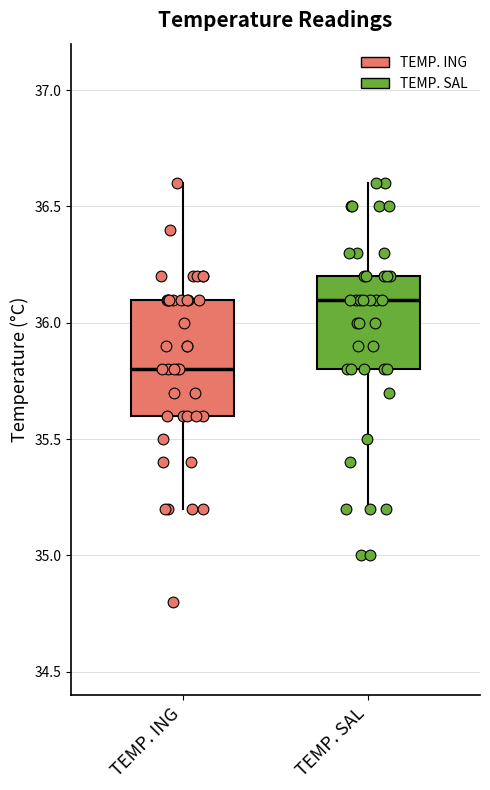

Which box is the tallest, from its lower edge to its upper edge?

TEMP. ING